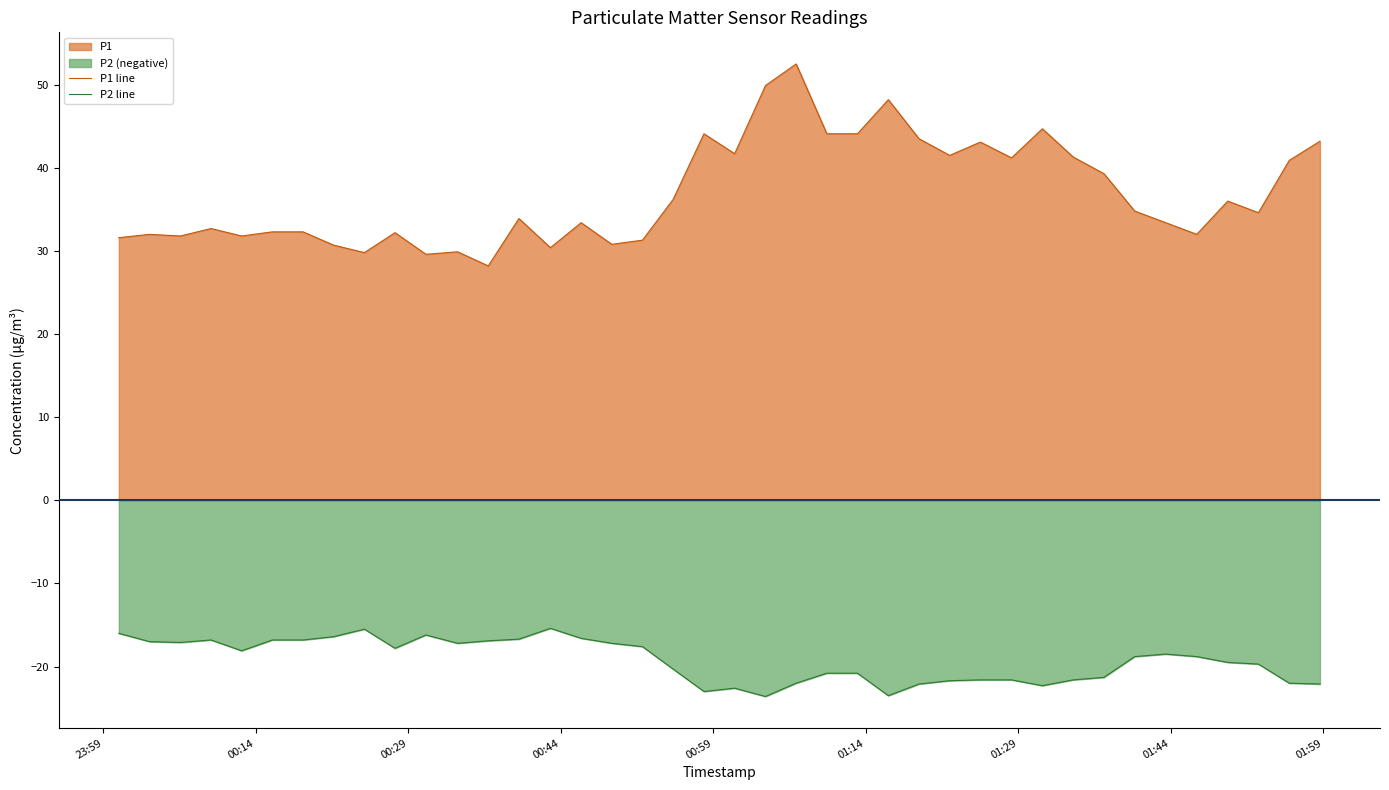

Which series has the largest total across all categories?

P1 line